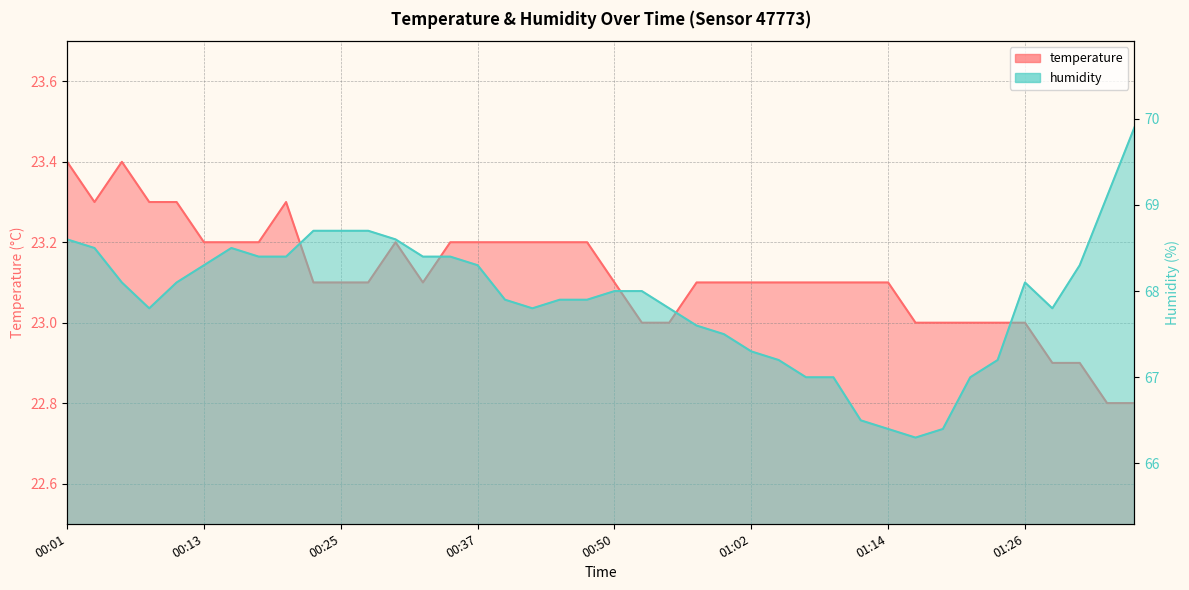

Which series has the largest total across all categories?

humidity